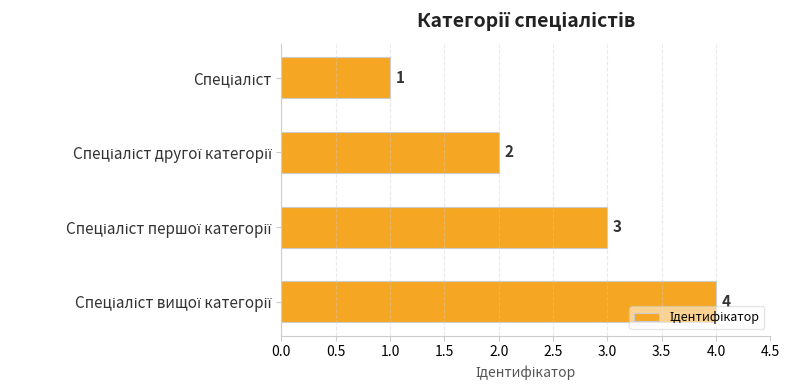

What is the value of the 3rd bar from the top?

3